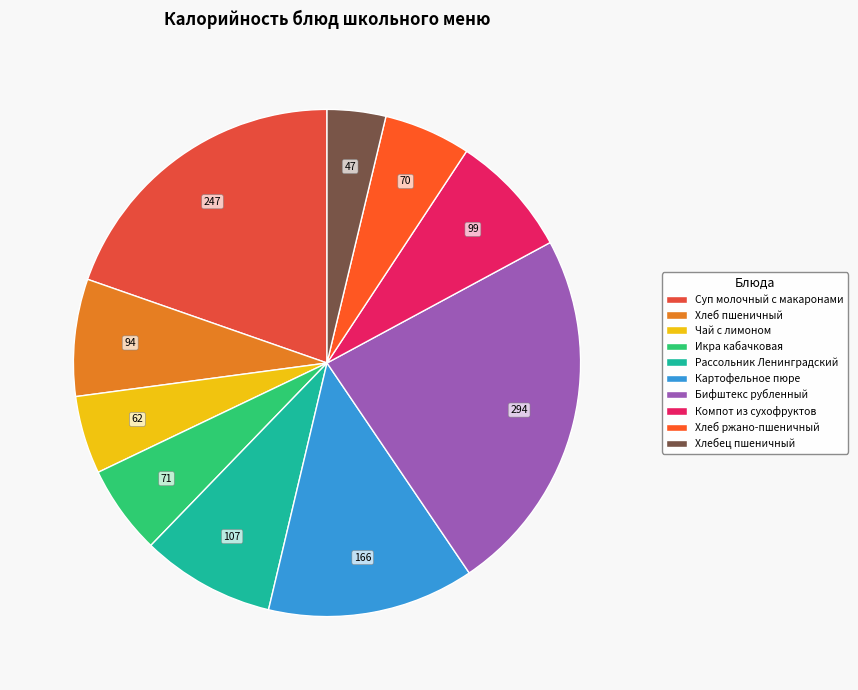

Does Хлебец пшеничный account for over 50% of the chart?

No